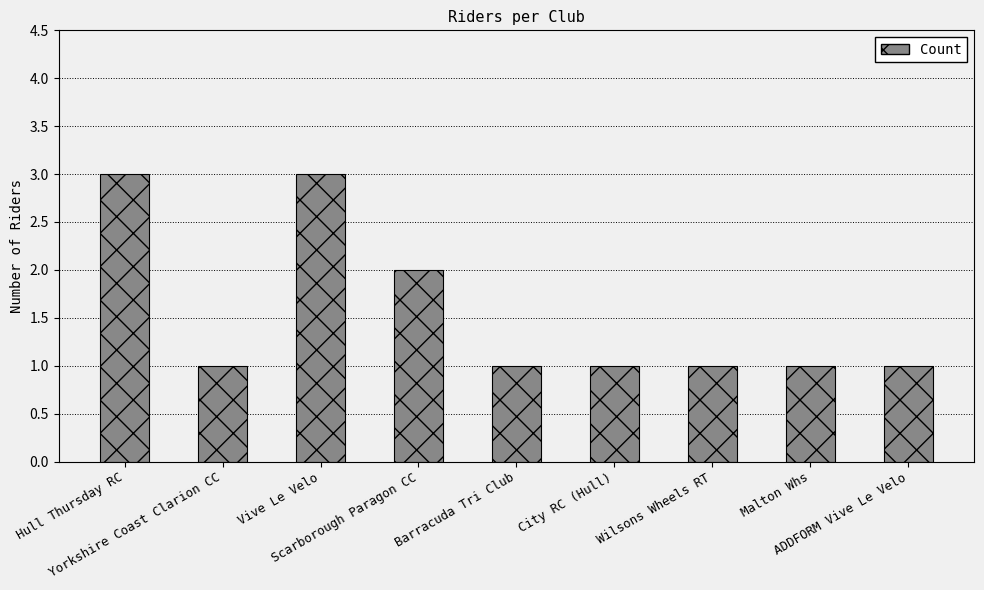

What is the sum of the values at ADDFORM Vive Le Velo and Wilsons Wheels RT?

2